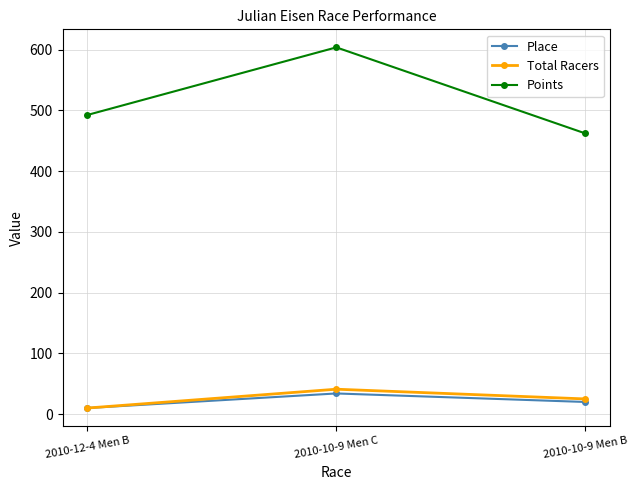

What is the sum of the Total Racers values at 2010-12-4 Men B and 2010-10-9 Men C?

51.0